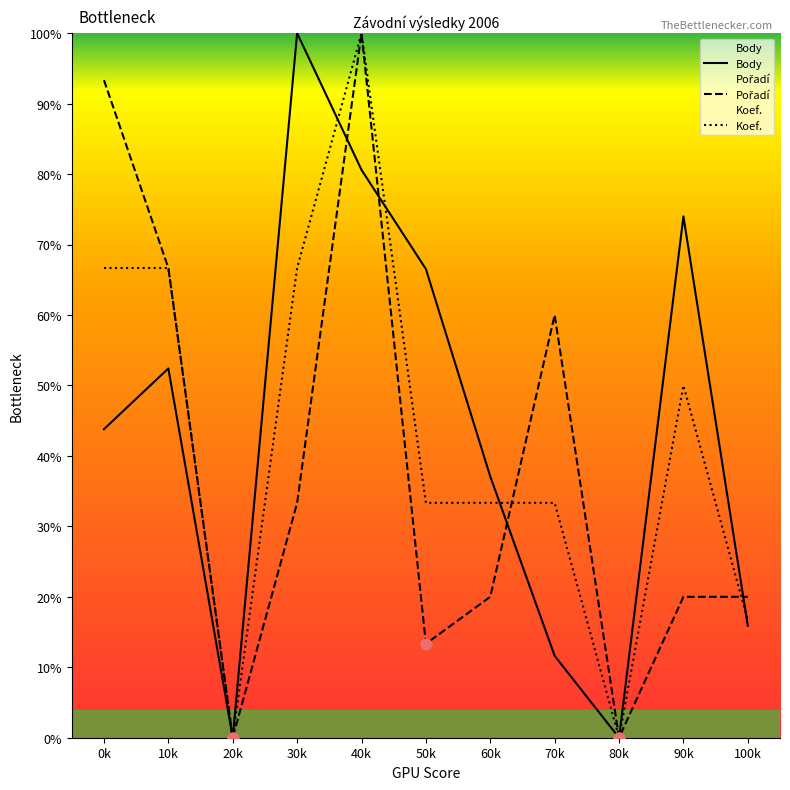

Which series has the widest spread of Y values?

Body